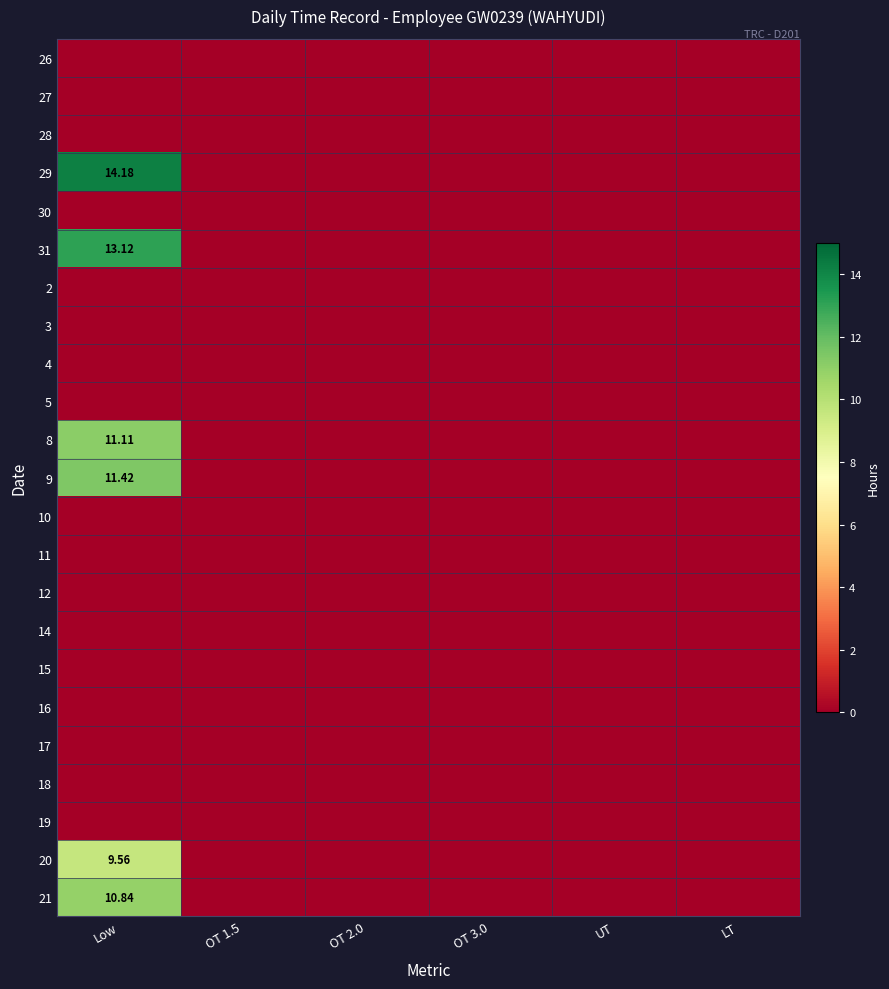

True or false: 3 has a value of 0.0 at Low.

True